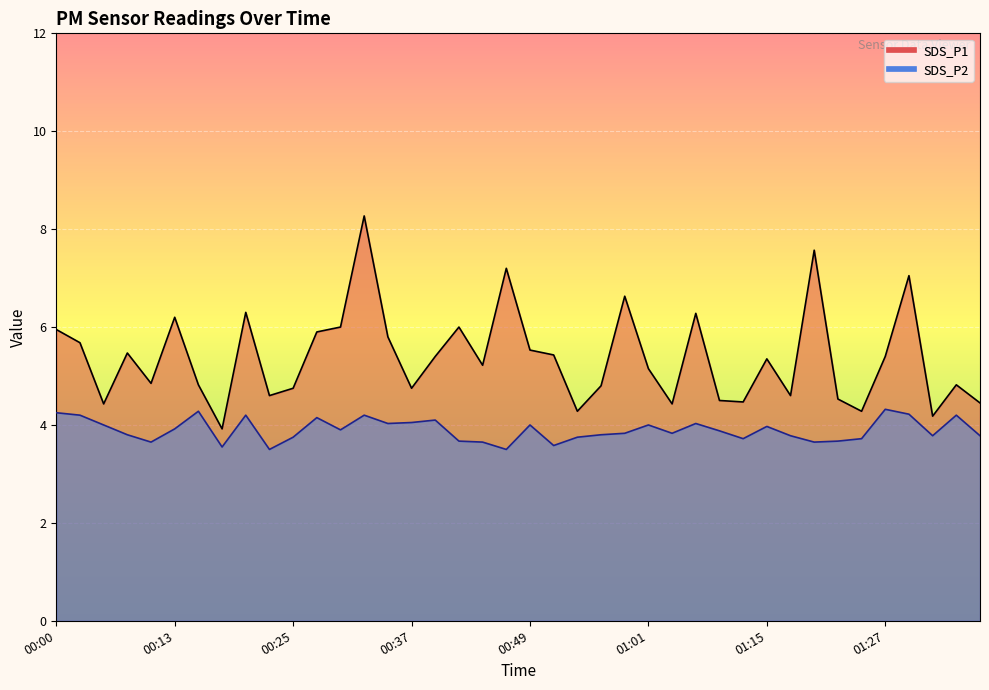

Is it true that SDS_P2 equals 4.3 at 00:15?

True